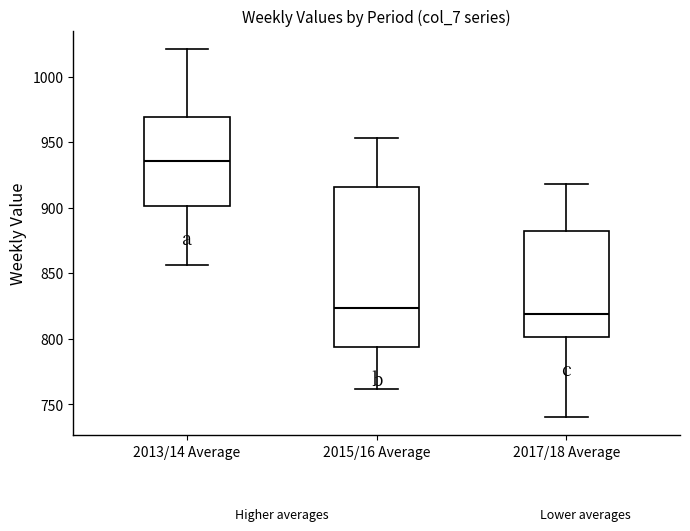

Where does the median line of the box for 2015/16 Average sit on the y-axis? The values are not printed on the chart, so give them approximately, as read against the axis.

825